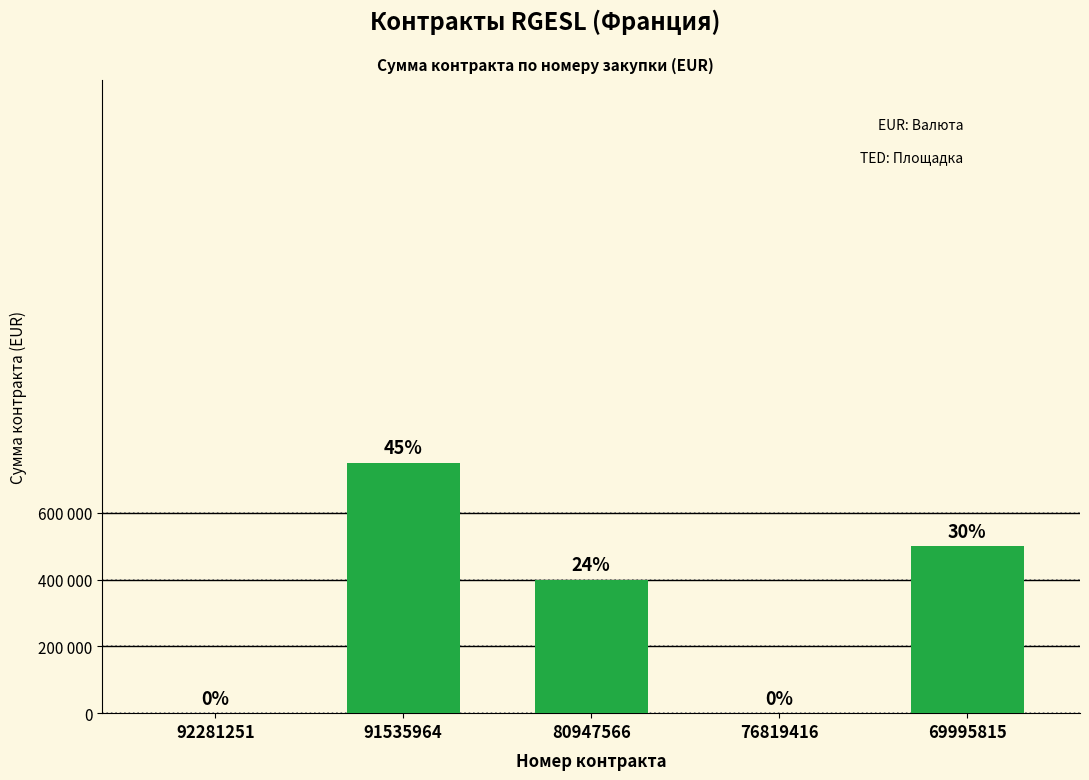

Are the bars horizontal?

No